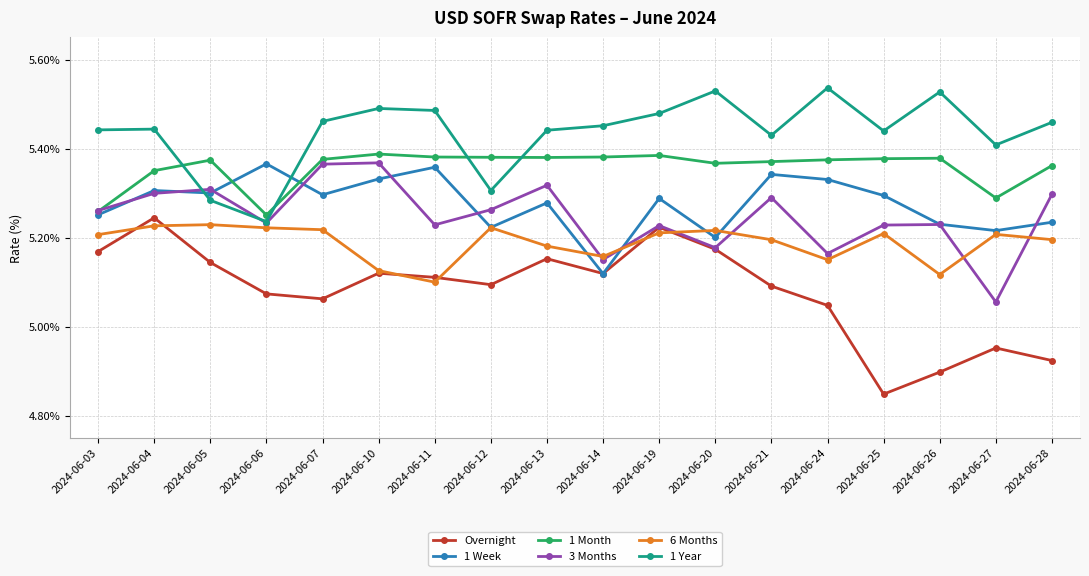

Which series has the largest total across all categories?

1 Year